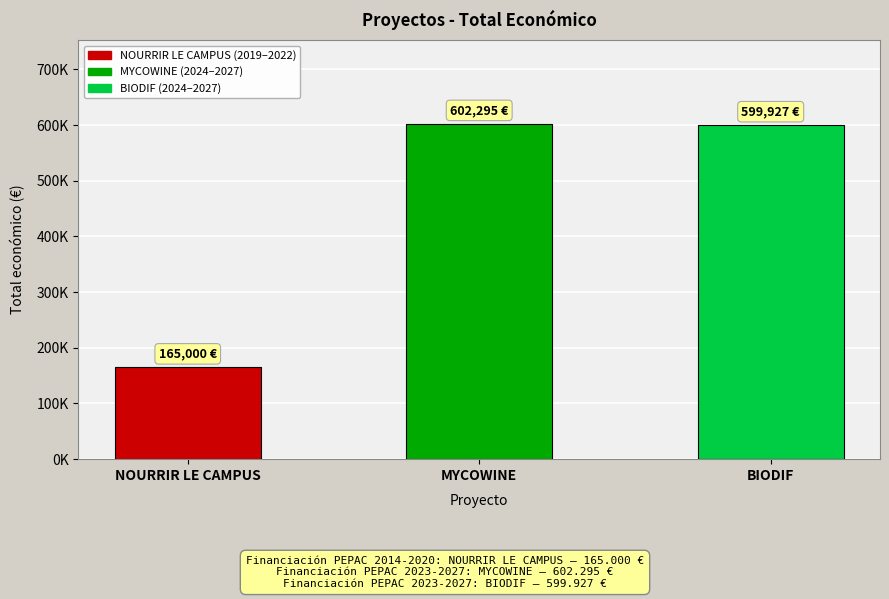

Which category has the lowest value across all series?

NOURRIR LE CAMPUS